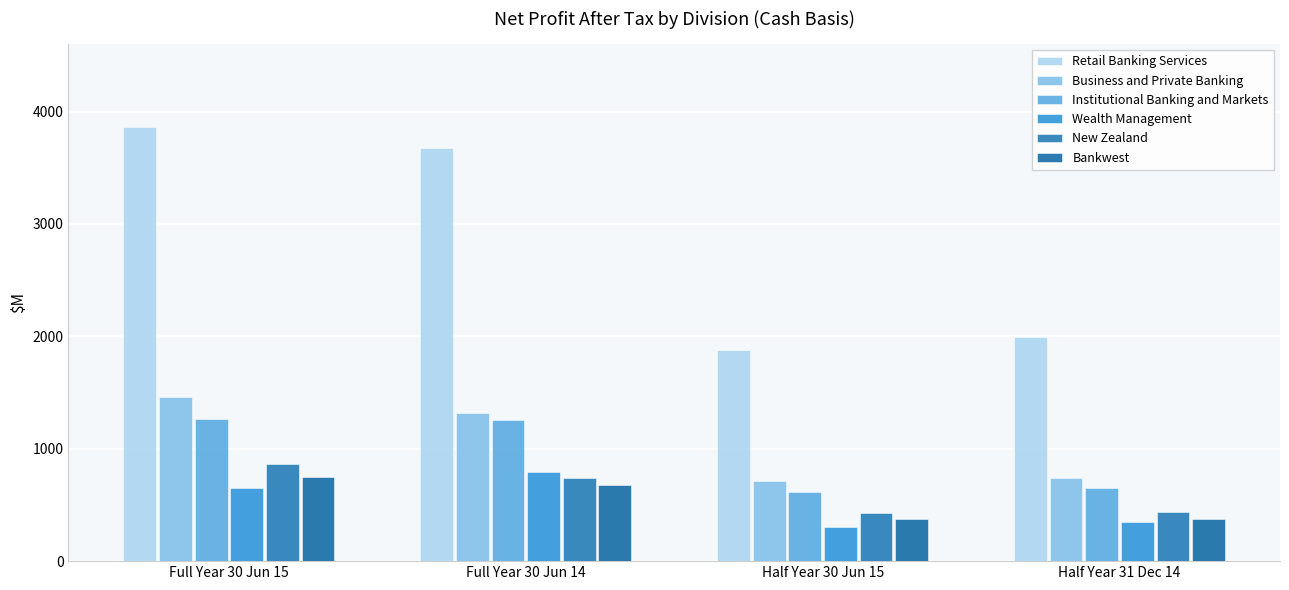

The Institutional Banking and Markets series shows 1687 at Full Year 30 Jun 14. True or false?

False